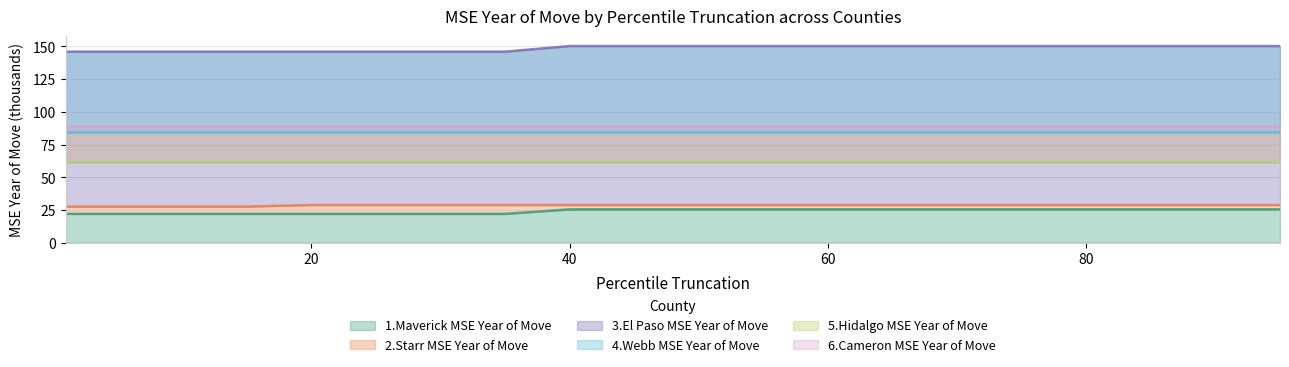

How many data points in 2.Starr MSE Year of Move are above 28?

16